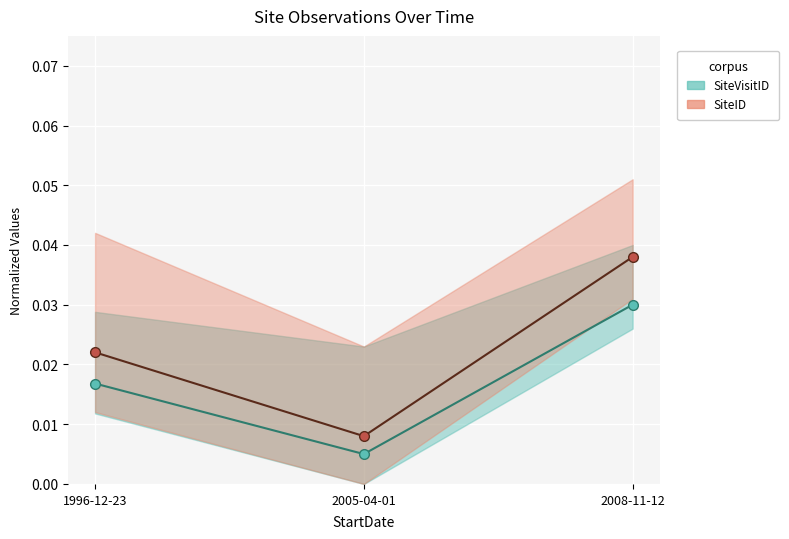

At 2008-11-12, list the series in order from largest to smallest.

SiteID, SiteVisitID